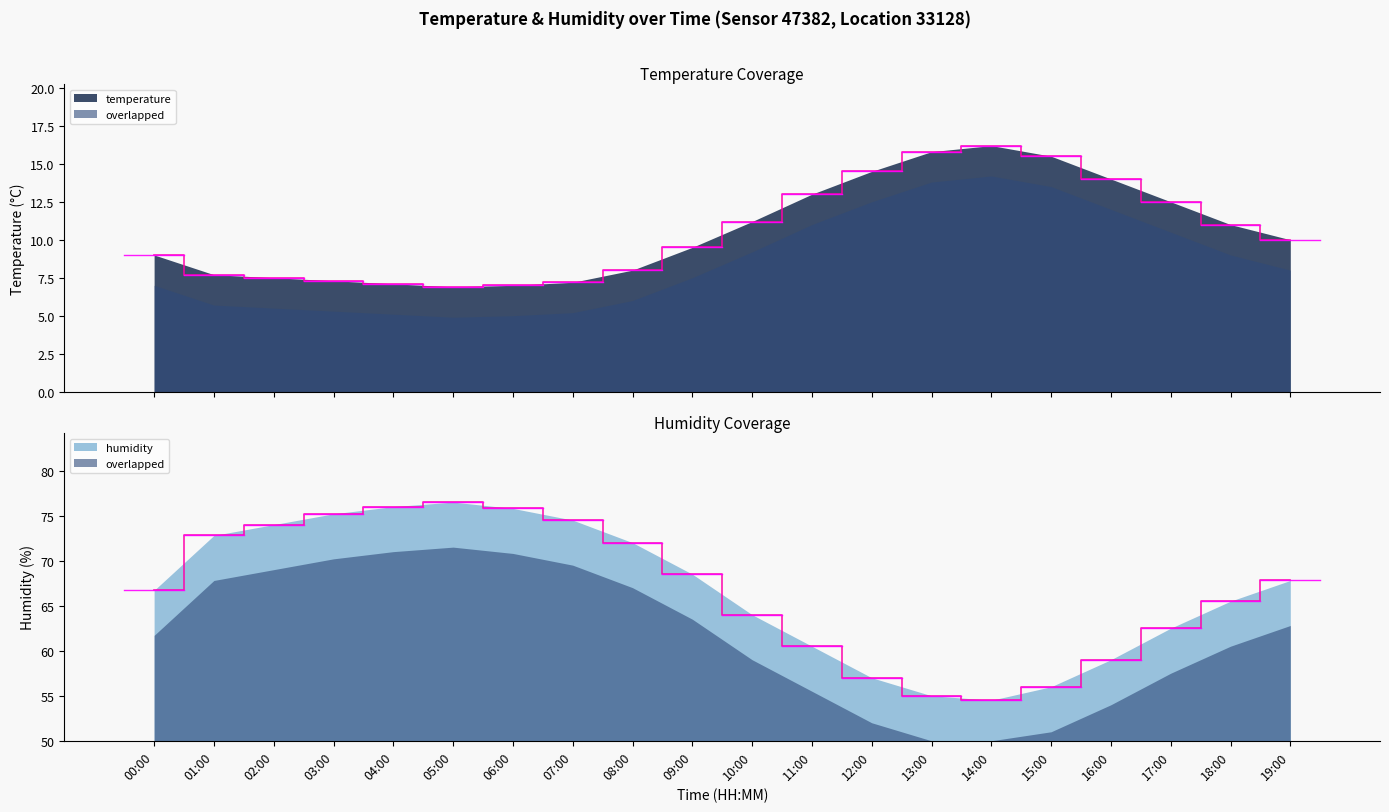

How many interior local valleys does the temperature series have?

1